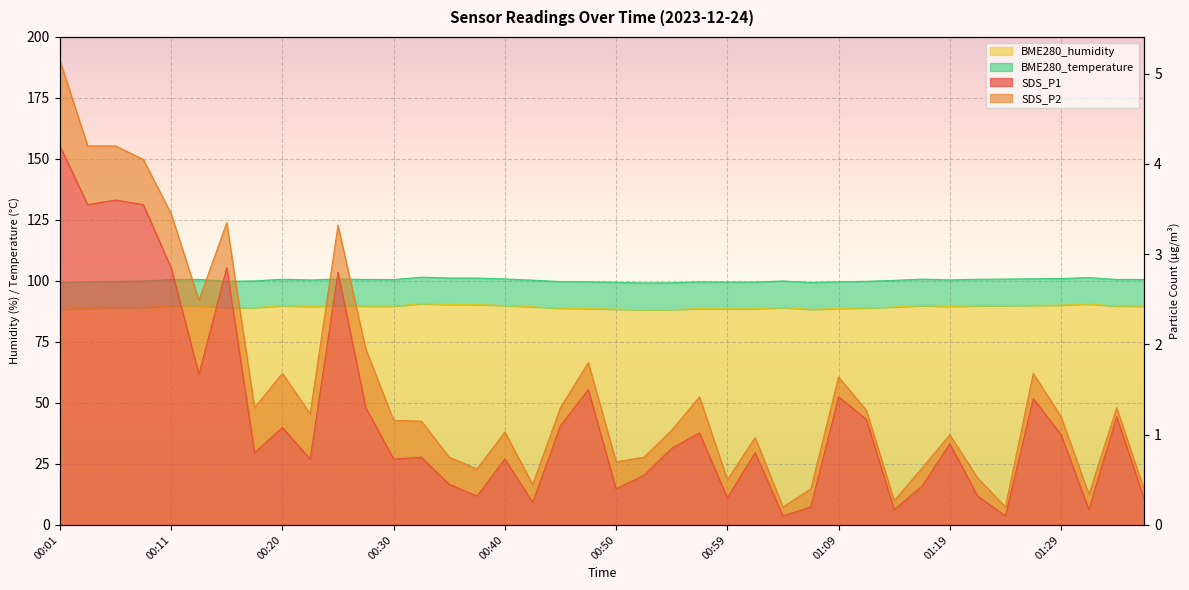

Which series has the largest total across all categories?

BME280_humidity